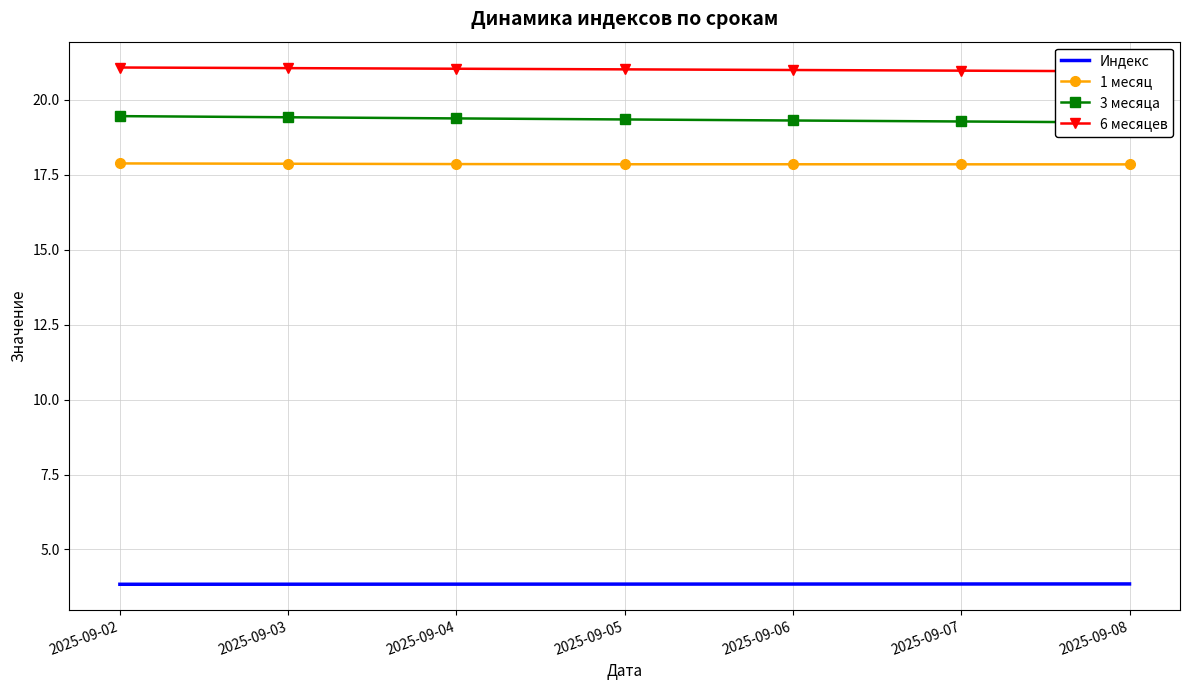

What is the total value across all series at 2025-09-02?

62.3